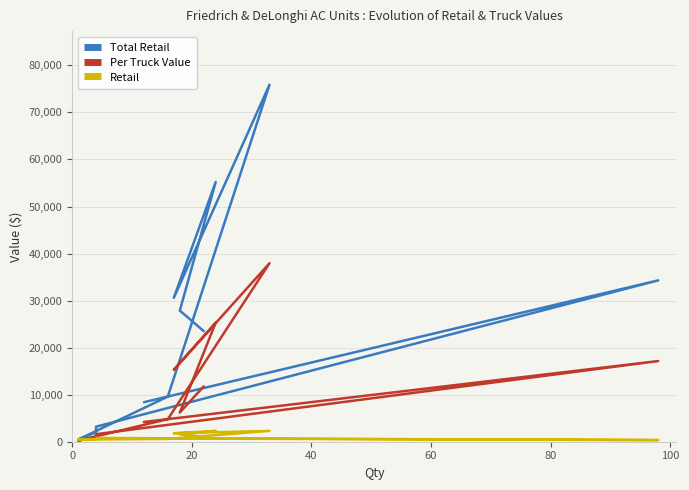

Rank the series by their average value, from lowest to highest.

Retail, Per Truck Value, Total Retail